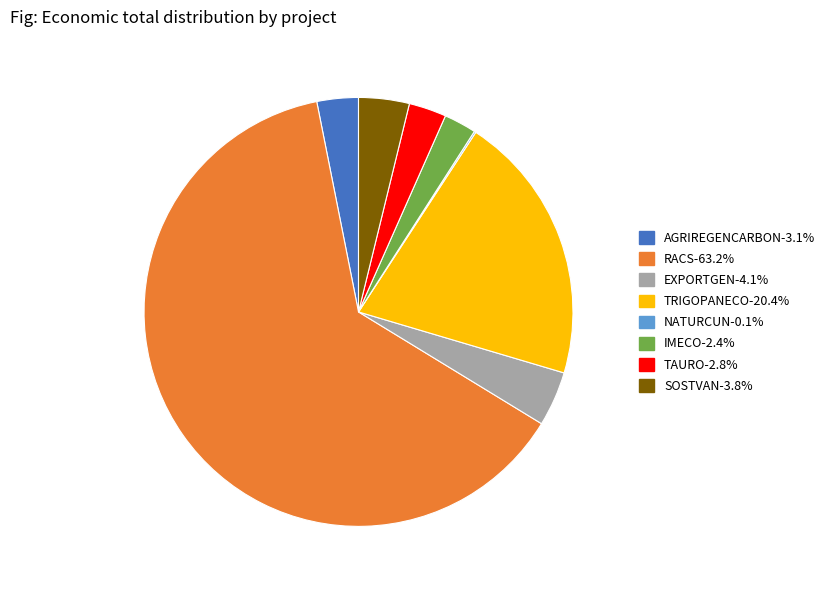

Which category has the biggest portion of the pie?

RACS